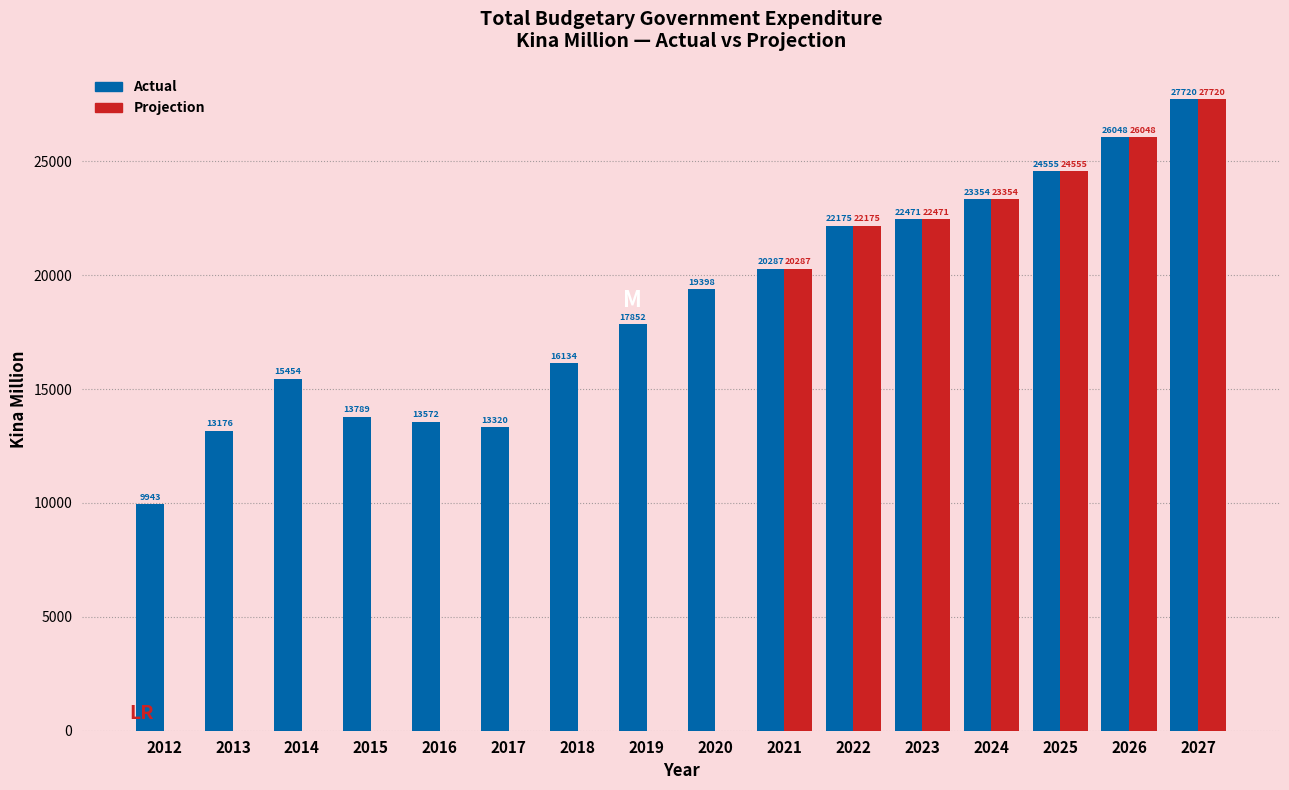

Which category has the highest value in the Actual series?

2027